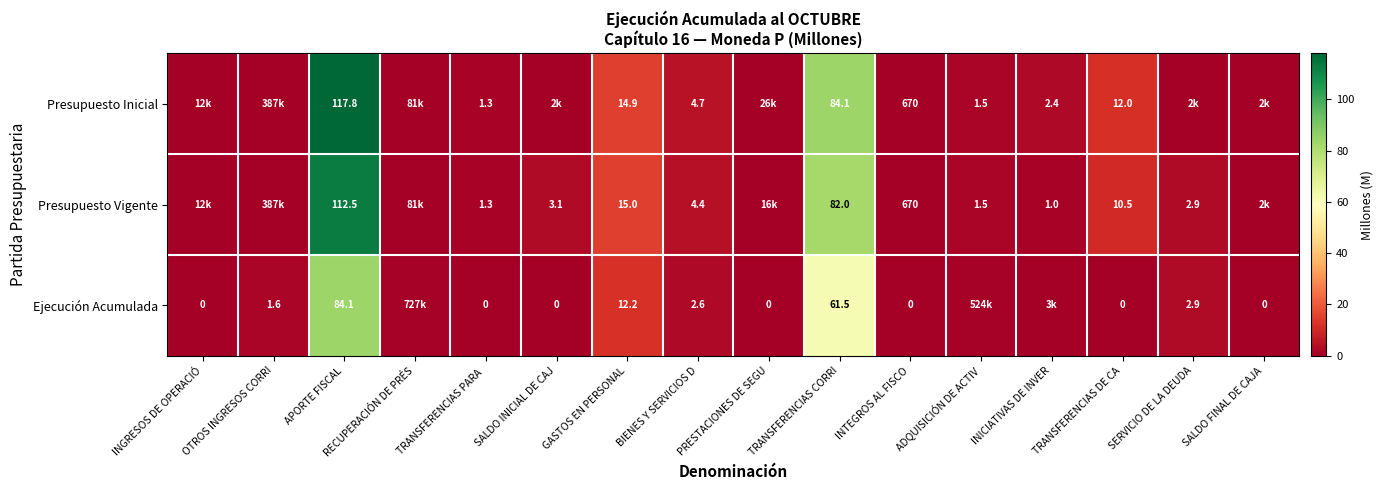

At SALDO INICIAL DE CAJ, list the series in order from smallest to largest.

Ejecución Acumulada, Presupuesto Inicial, Presupuesto Vigente